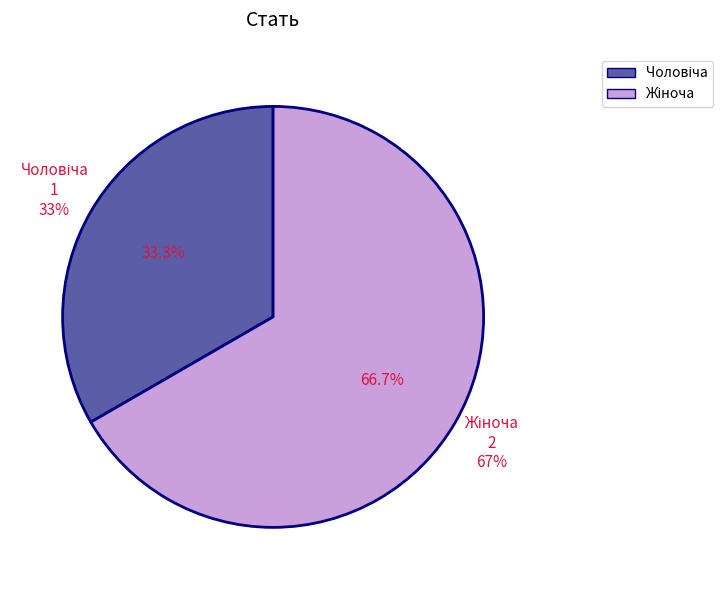

Which slice is the smallest?

Чоловіча